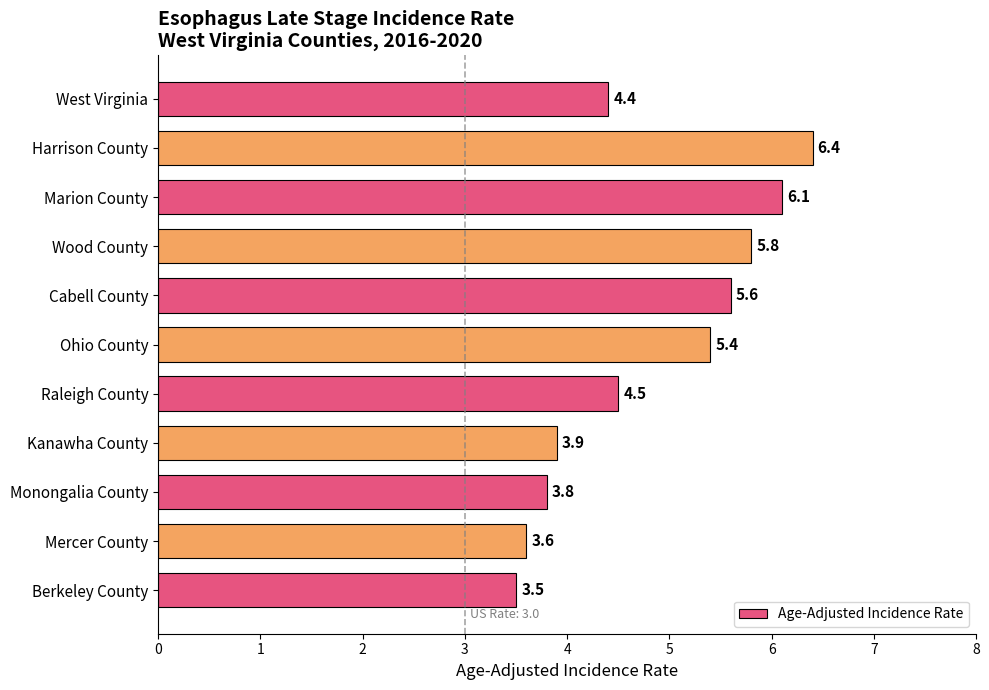

Are the bars grouped side by side (vs. stacked)?

No